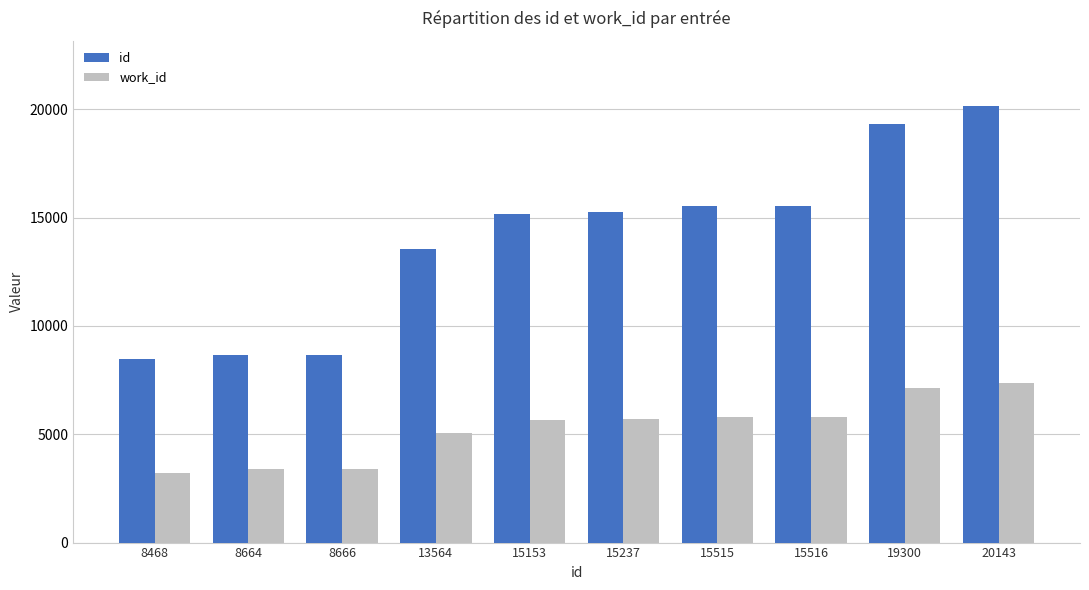

What is the spread (max minus min) of values at 15515?

9702